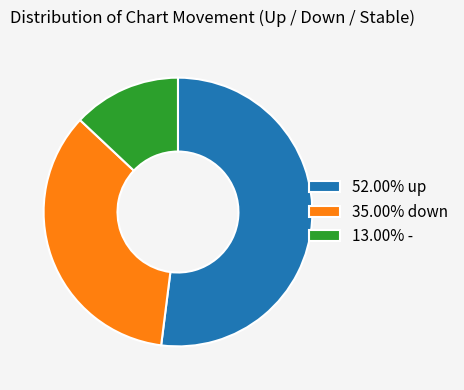

Is there a majority slice in this chart?

Yes